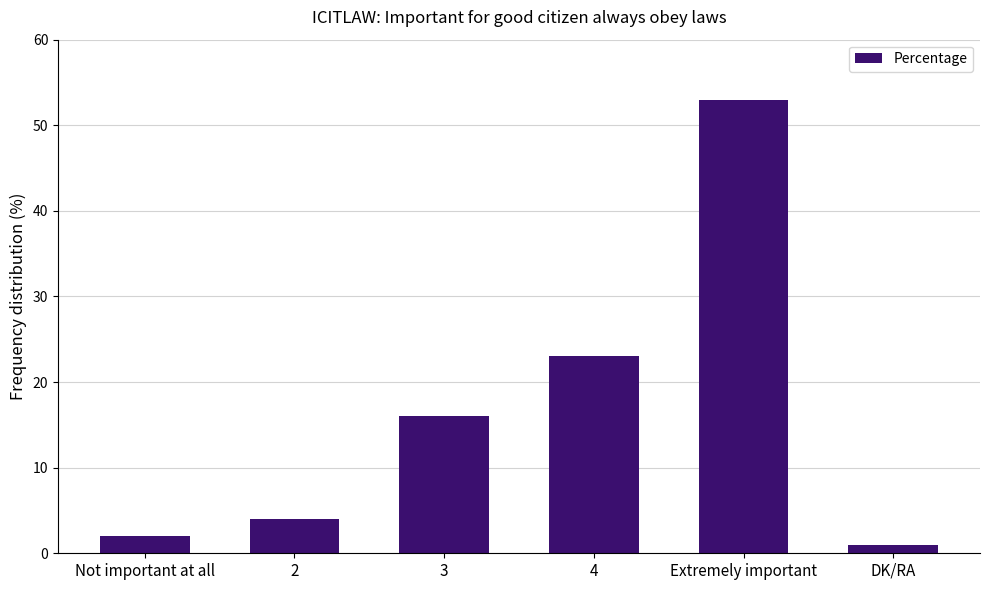

What is the ratio of the value at Extremely important to the value at Not important at all?

26.5